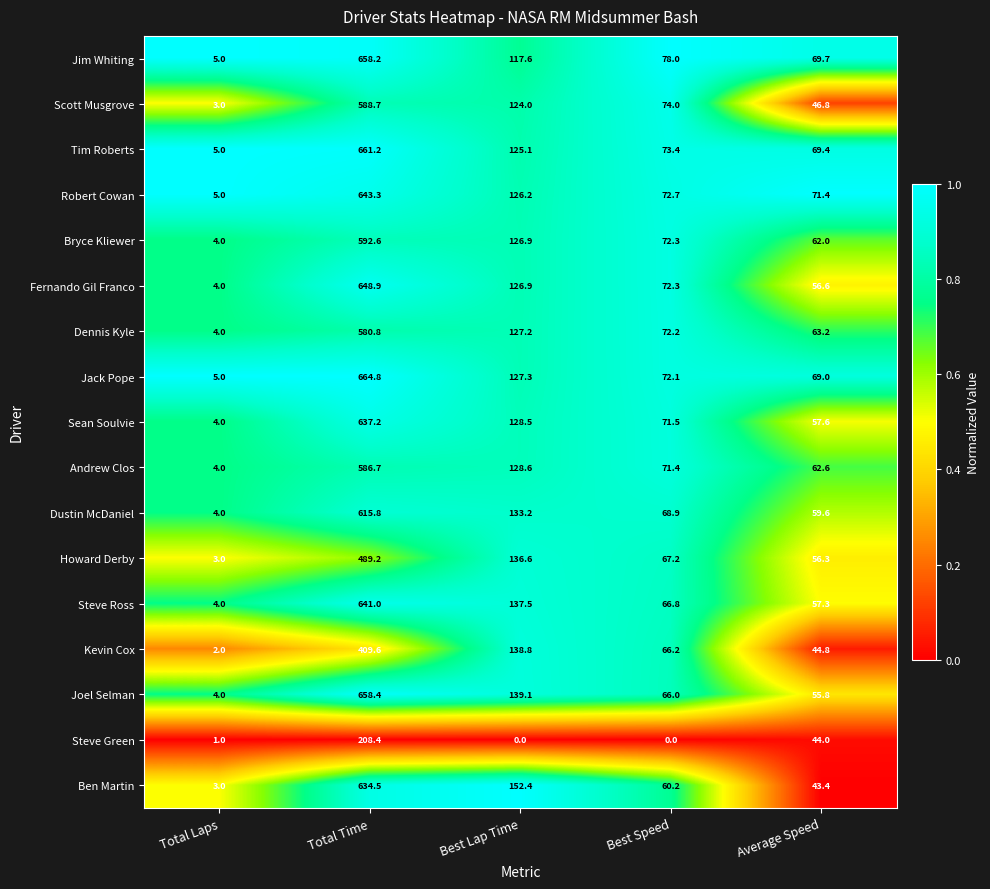

What is the total value across all series at Total Time?

9919.3